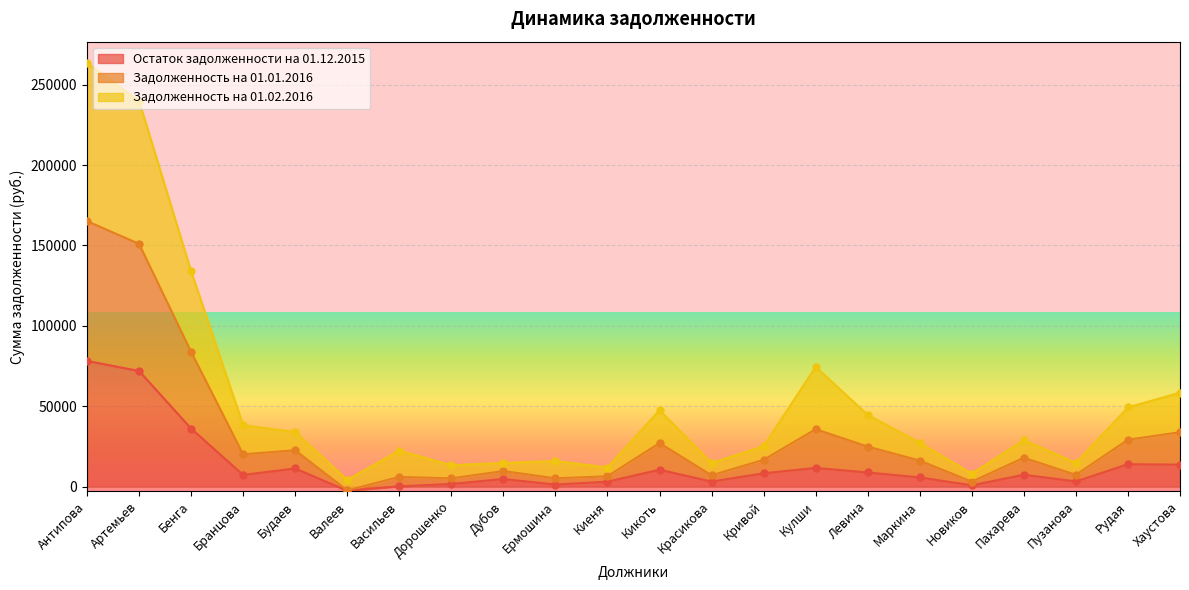

What is the label of the 11th point from the left?

Киеня